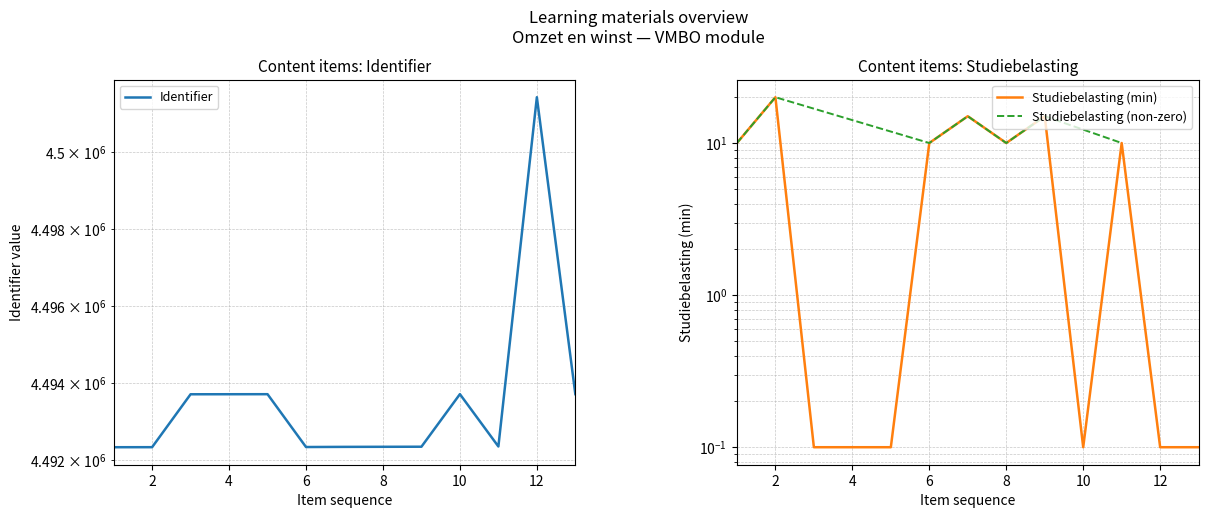

The chart shows a value of 4493711 at Aan de slag. True or false?

True